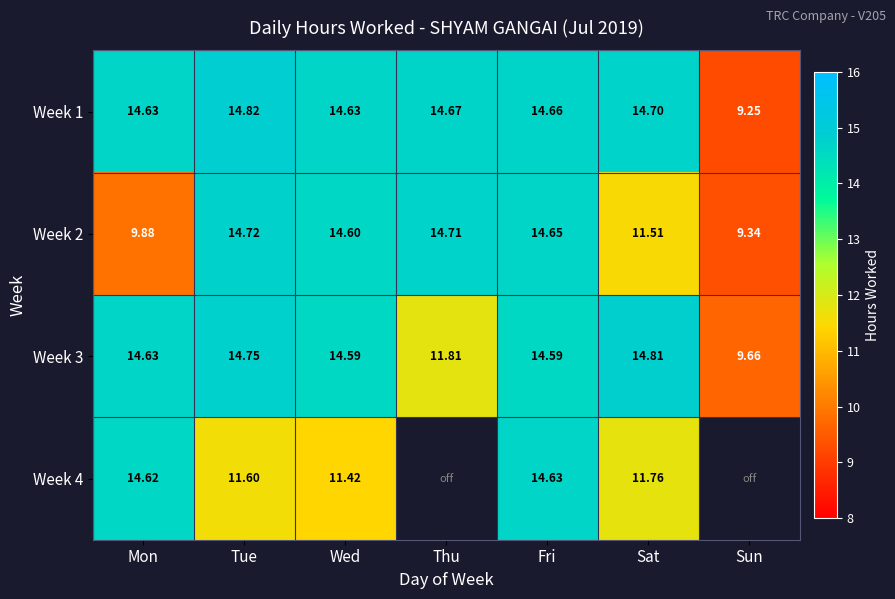

Where does the Week 3 series first go above 14?

Mon